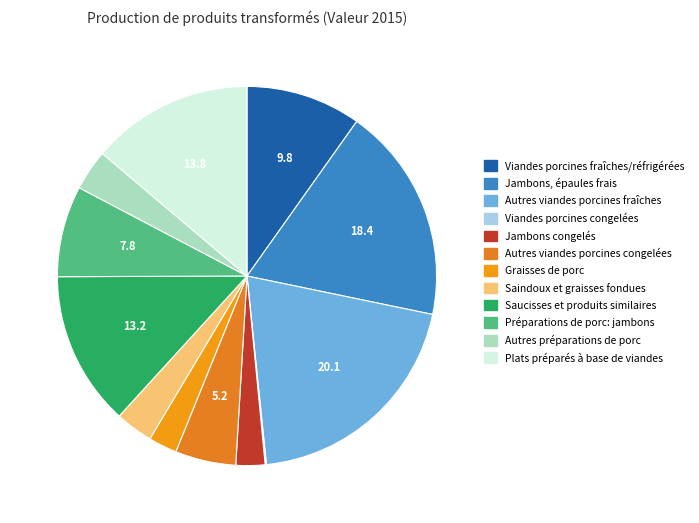

Does Saindoux et graisses fondues represent more than half of the total?

No